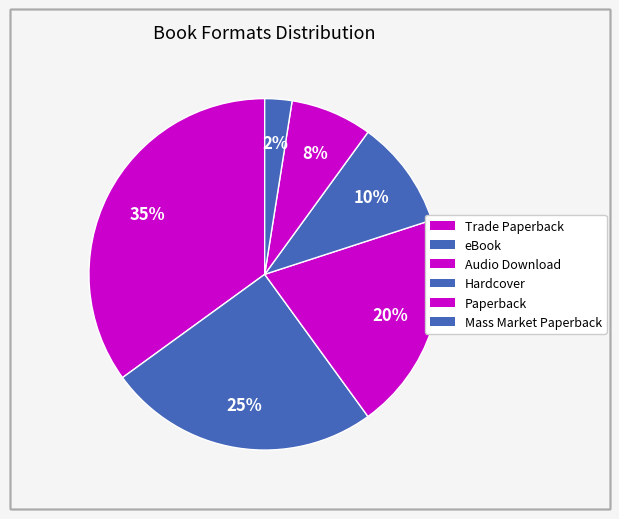

What is the smallest slice in the pie chart?

Mass Market Paperback